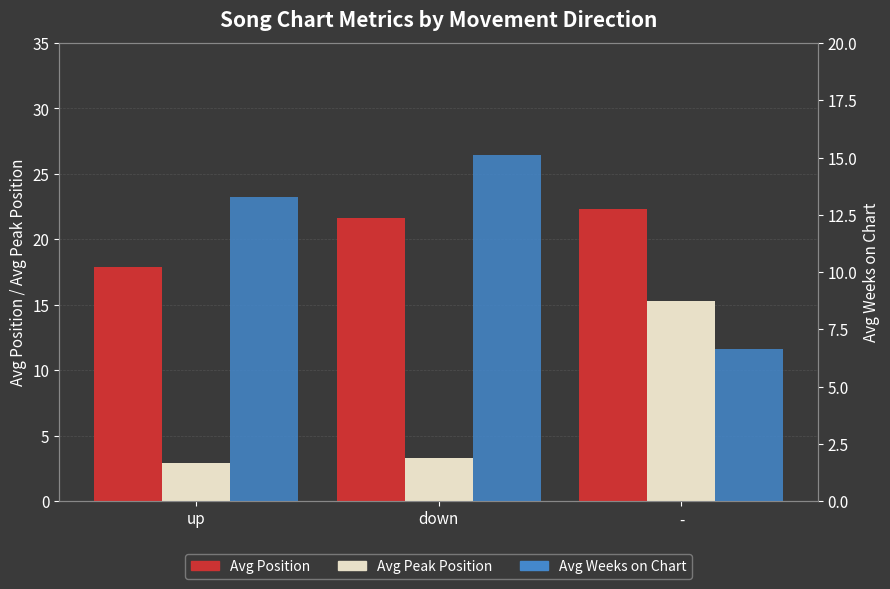

Are the bars grouped side by side (vs. stacked)?

Yes